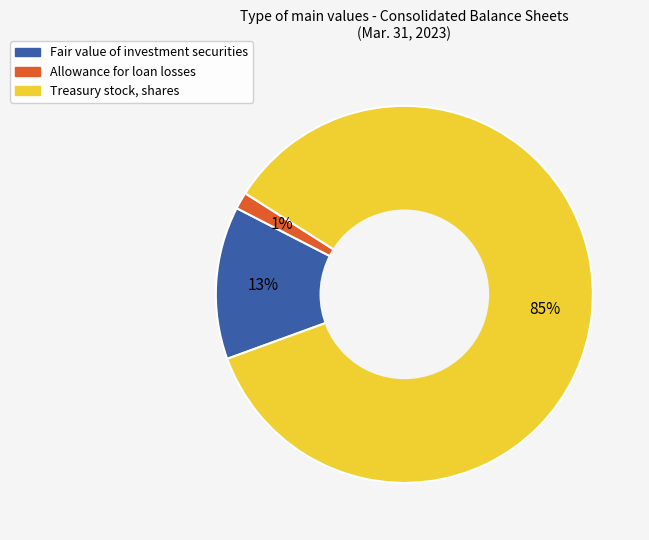

To the nearest percent, what is the combined percentage of Allowance for loan losses and Treasury stock, shares?

87%